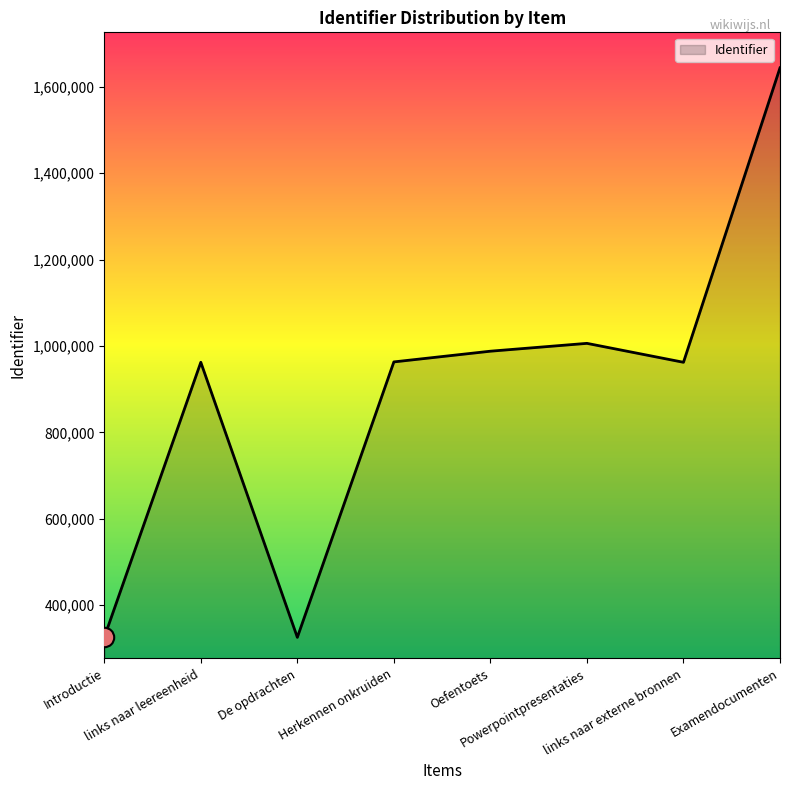

How many interior local valleys (lower than both neighbors) does the data have?

2